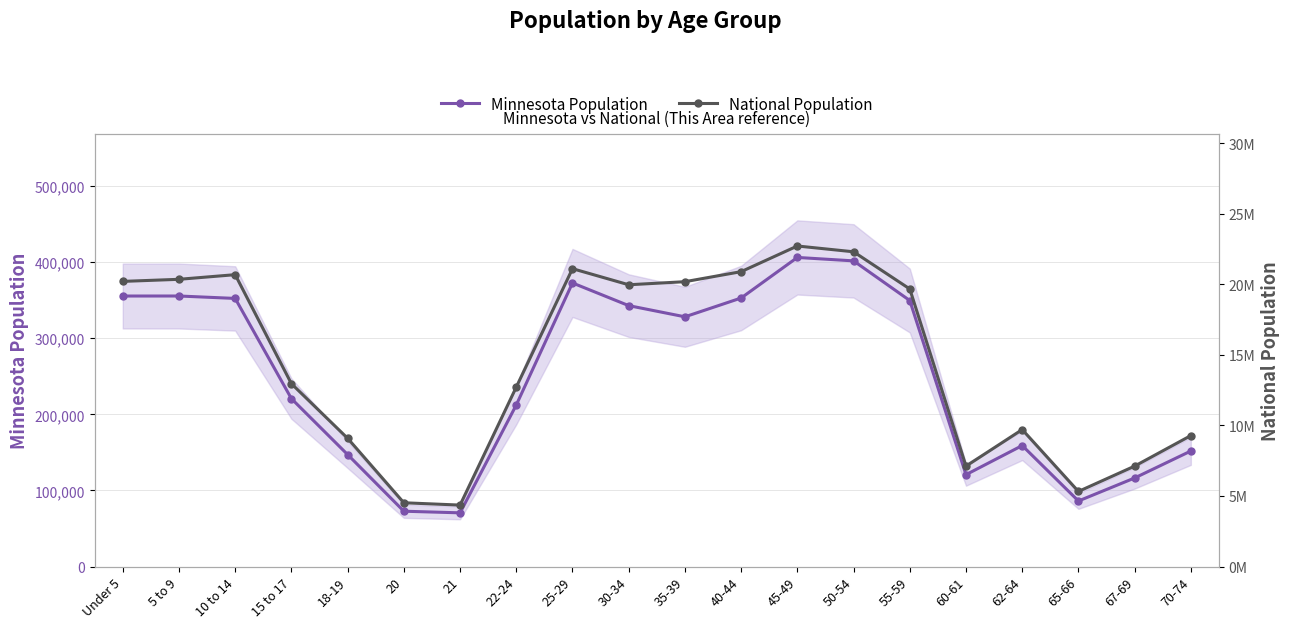

How many lines are shown in the chart?

2